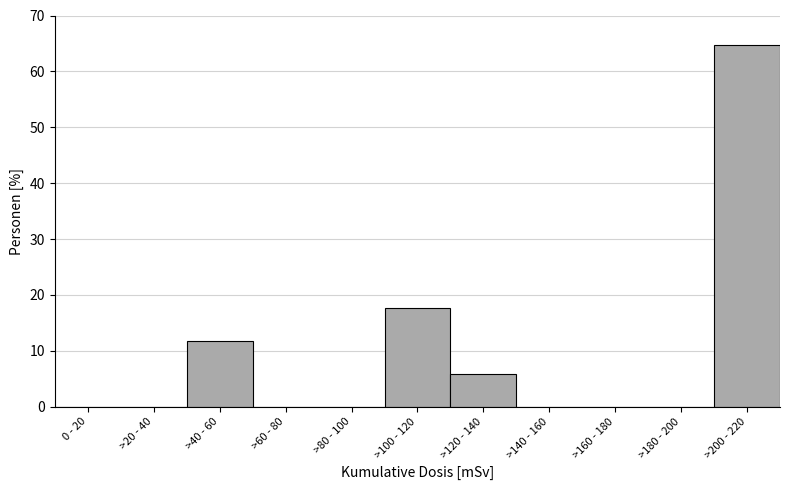

Reading left to right, extract all data points from this chart.

0 - 20=0.0	>20 - 40=0.0	>40 - 60=11.8	>60 - 80=0.0	>80 - 100=0.0	>100 - 120=17.6	>120 - 140=5.9	>140 - 160=0.0	>160 - 180=0.0	>180 - 200=0.0	>200 - 220=64.7